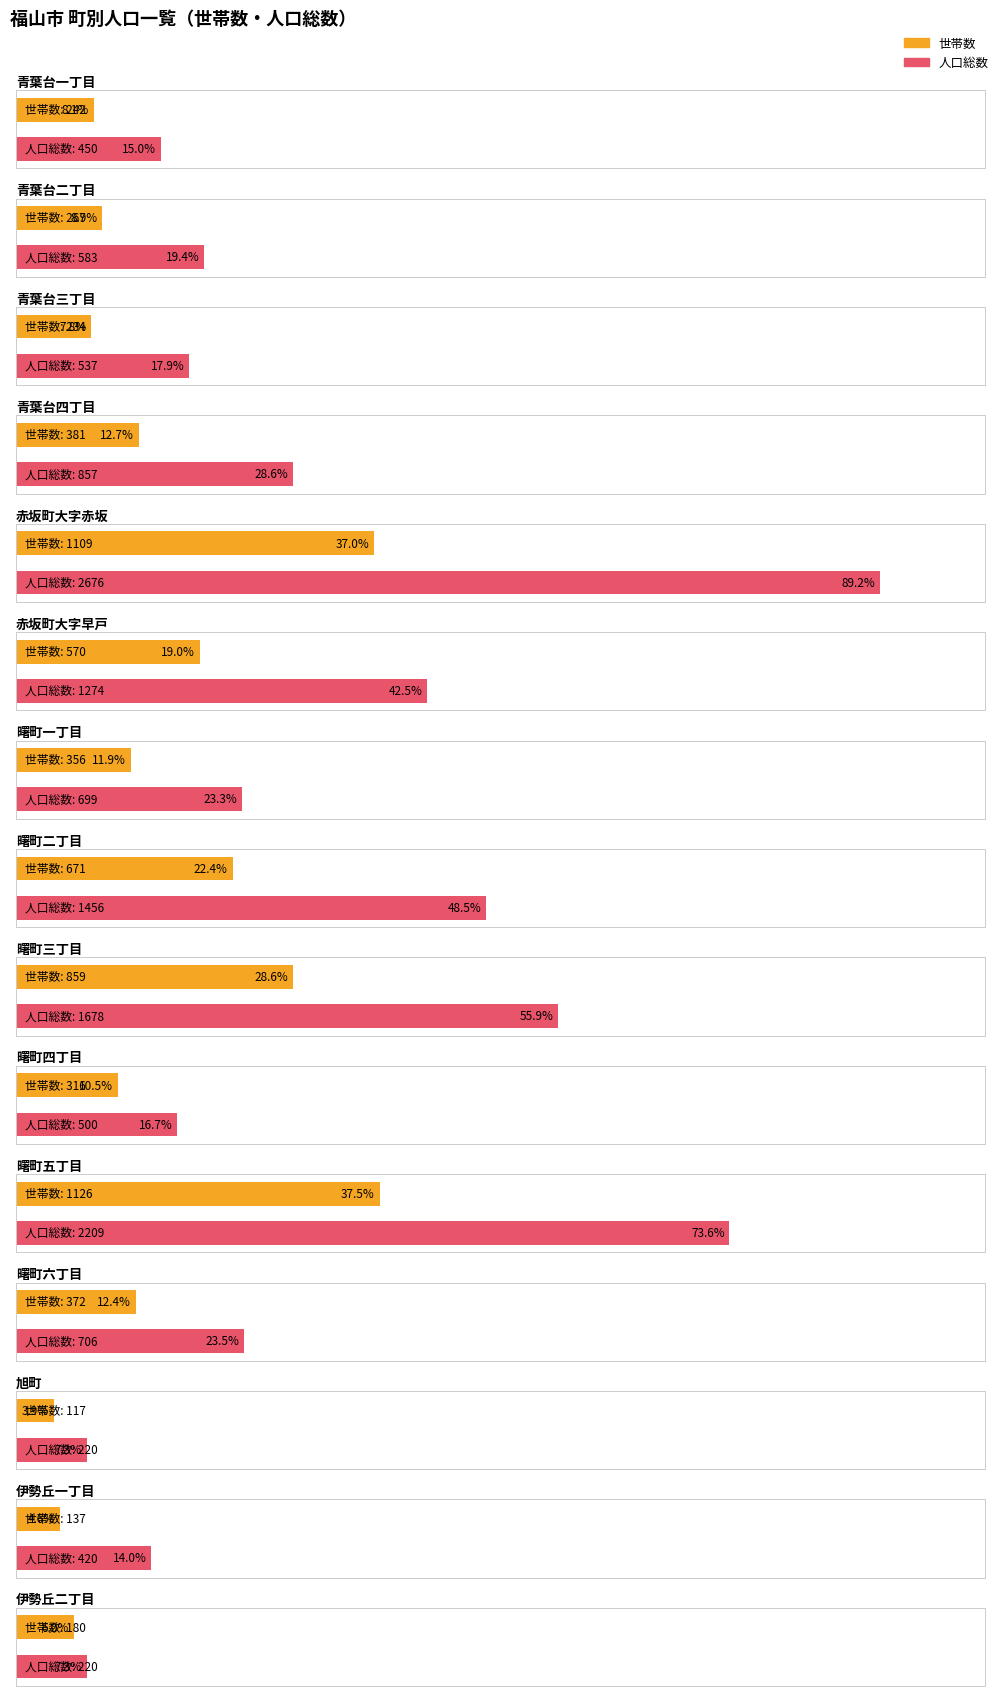

Is it true that 世帯数 equals 1126 at 曙町五丁目?

True